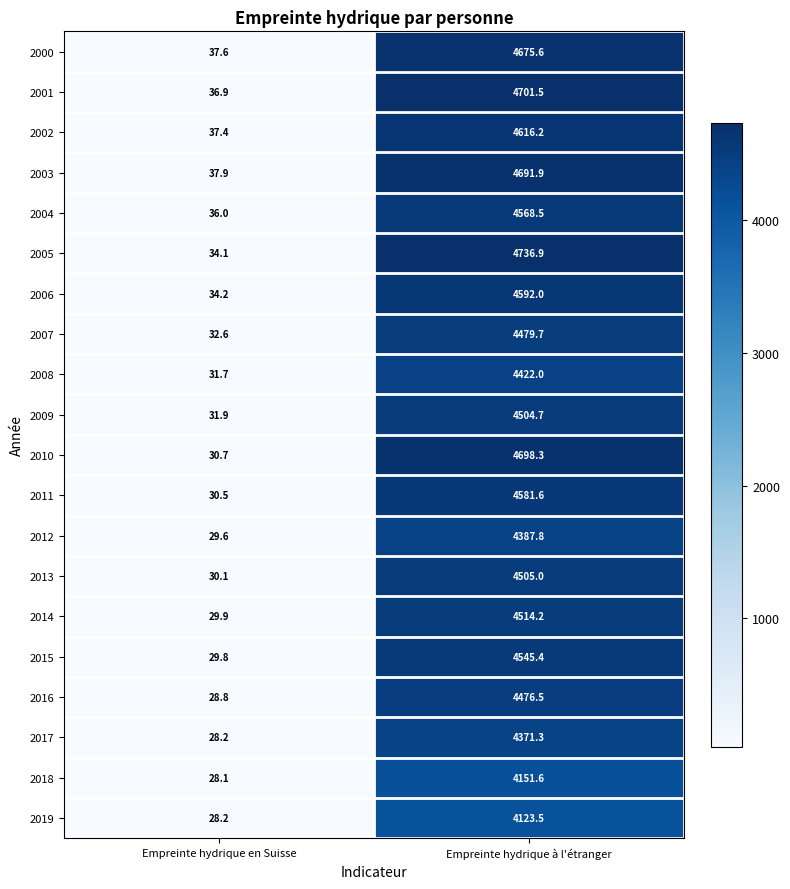

What is the spread (max minus min) of values at Empreinte hydrique à l'étranger?

613.4